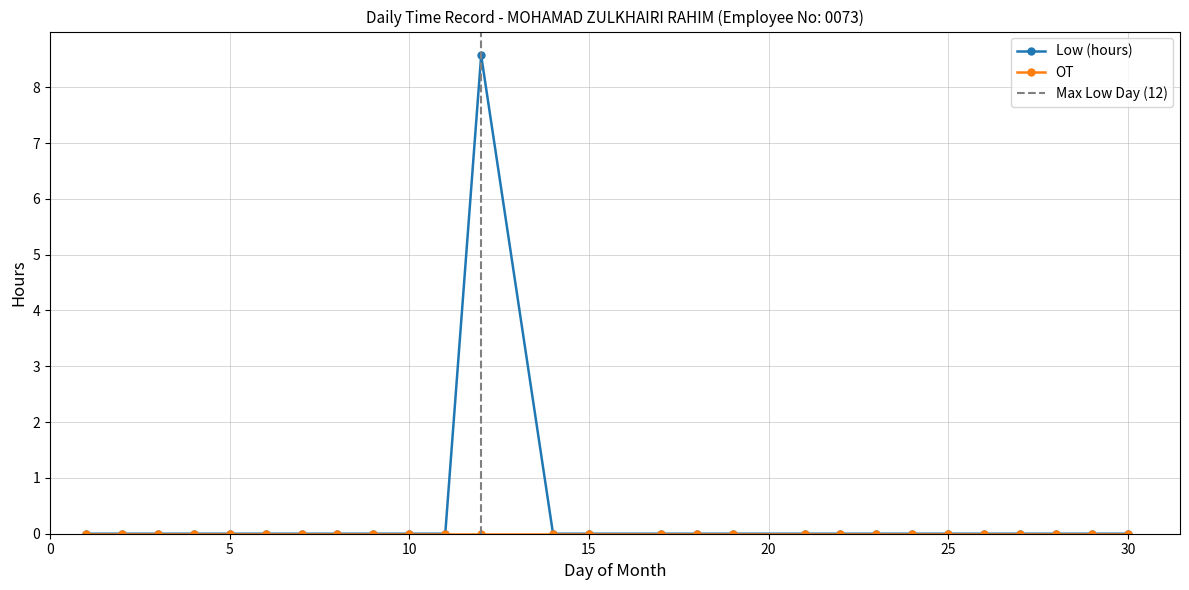

The Low (hours) series shows 0.0 at 10. True or false?

True